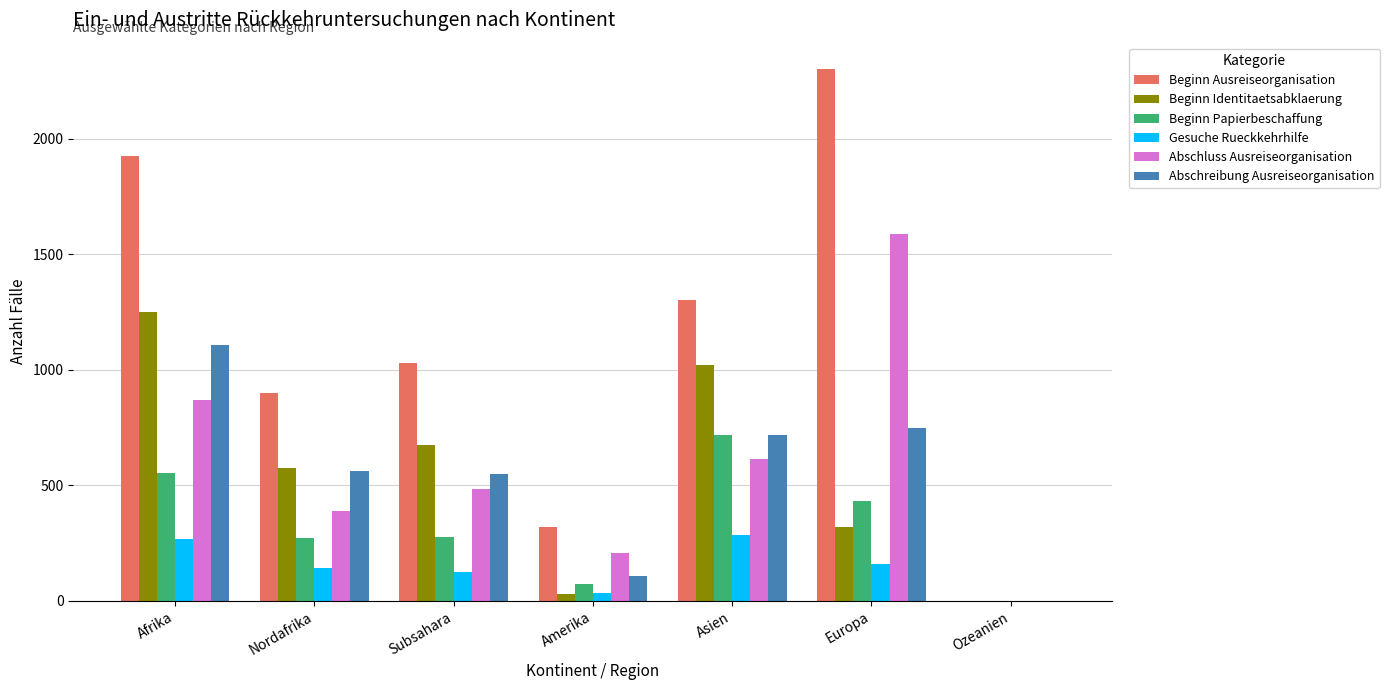

How many categories are shown in the chart?

7